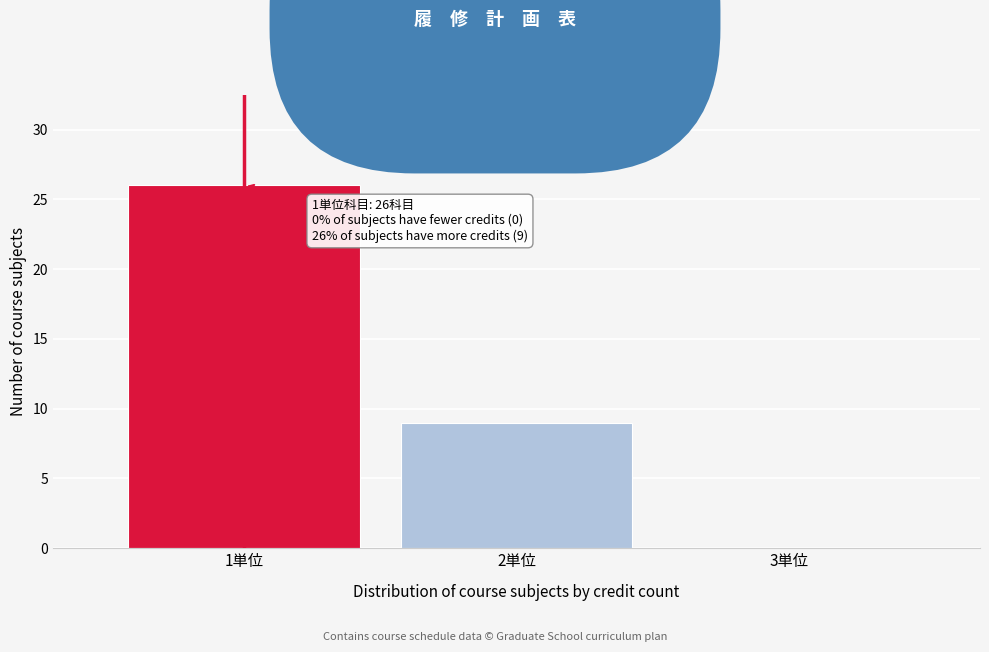

Which range on the x-axis has the tallest bar?

0.5 to 1.5